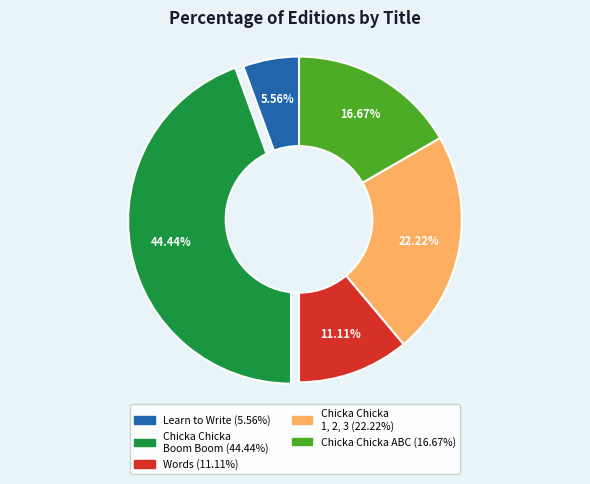

Is there a majority slice in this chart?

No